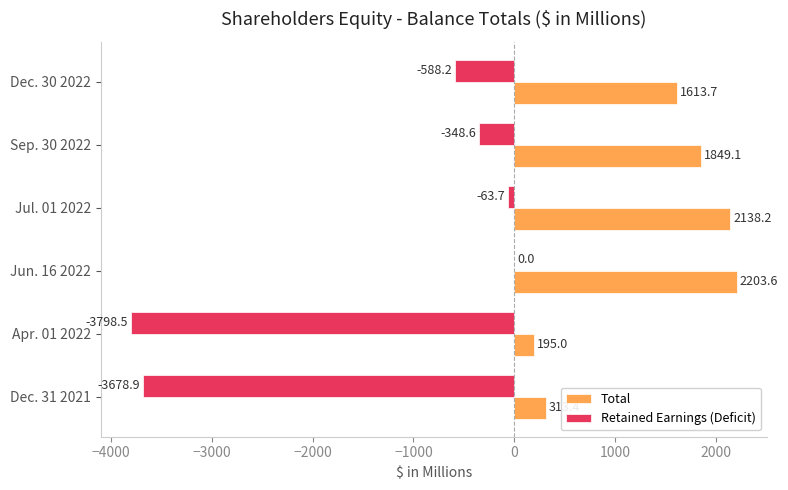

The Total series shows 2138.2 at Jul. 01 2022. True or false?

True